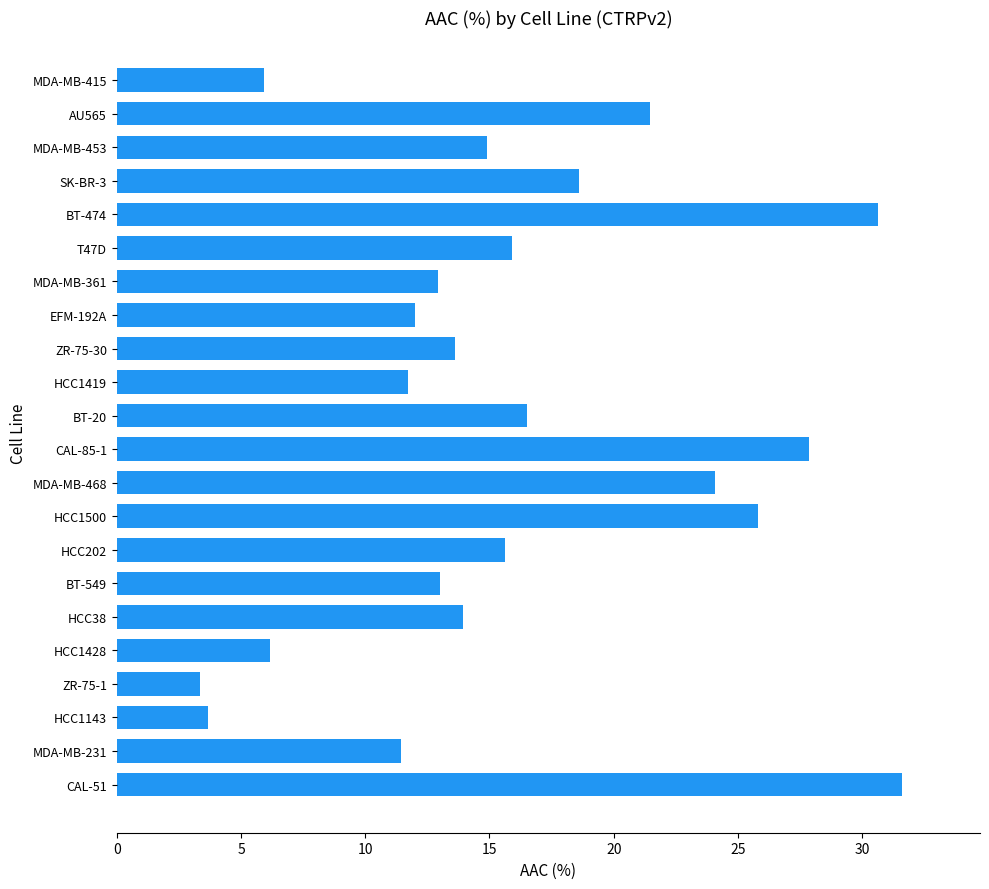

How many data points does each series have?

22